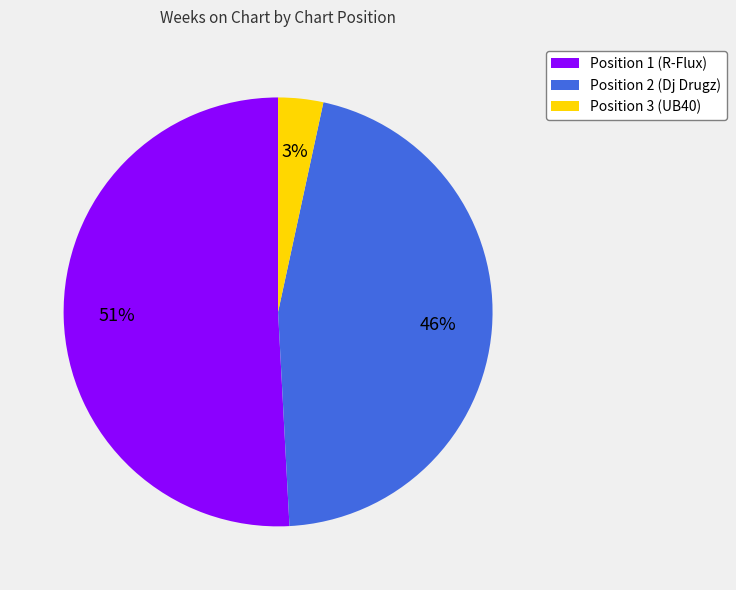

What is the largest slice in the pie chart?

Position 1 (R-Flux)